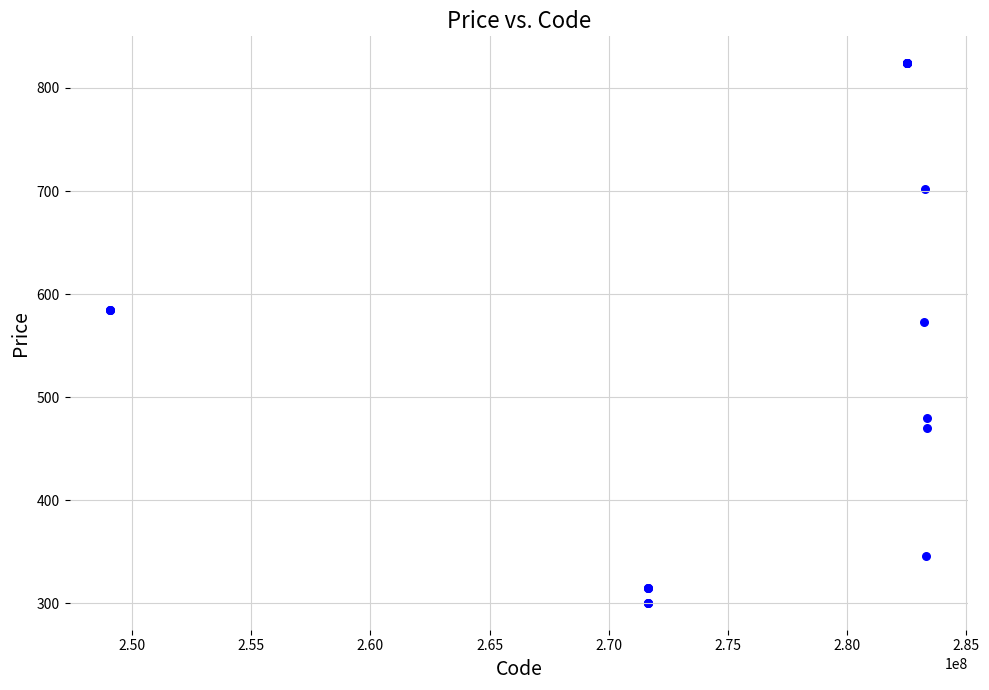

What Y value in the scatter plot is closest to 562?

573.2